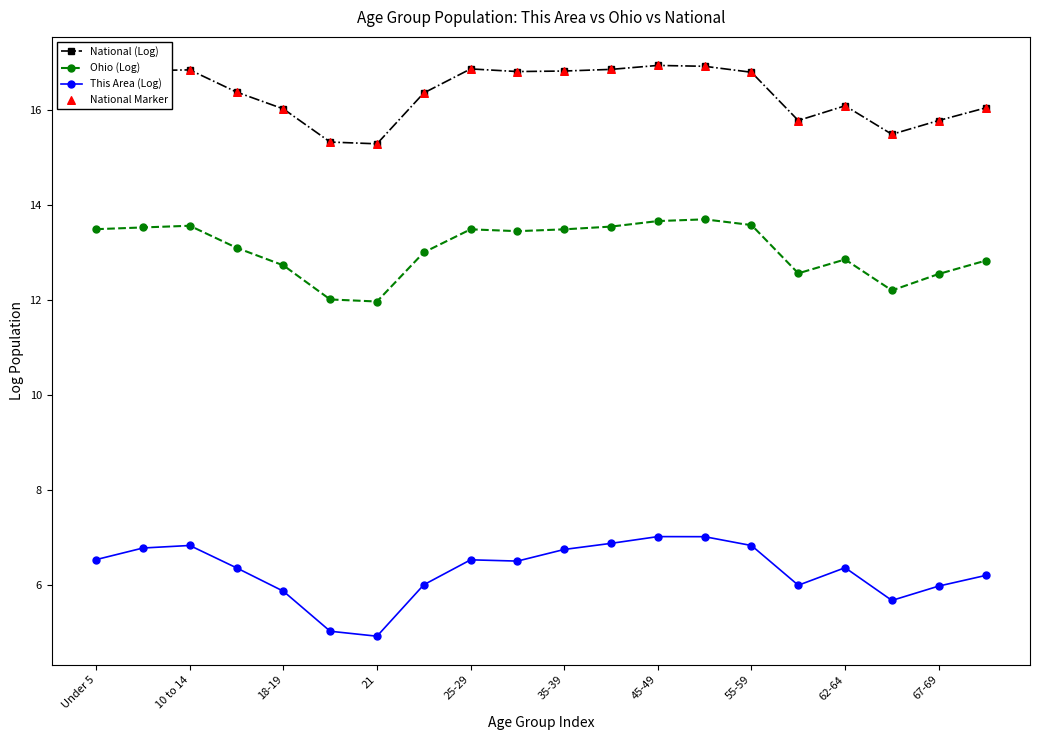

Which series has the largest total across all categories?

National (Log)